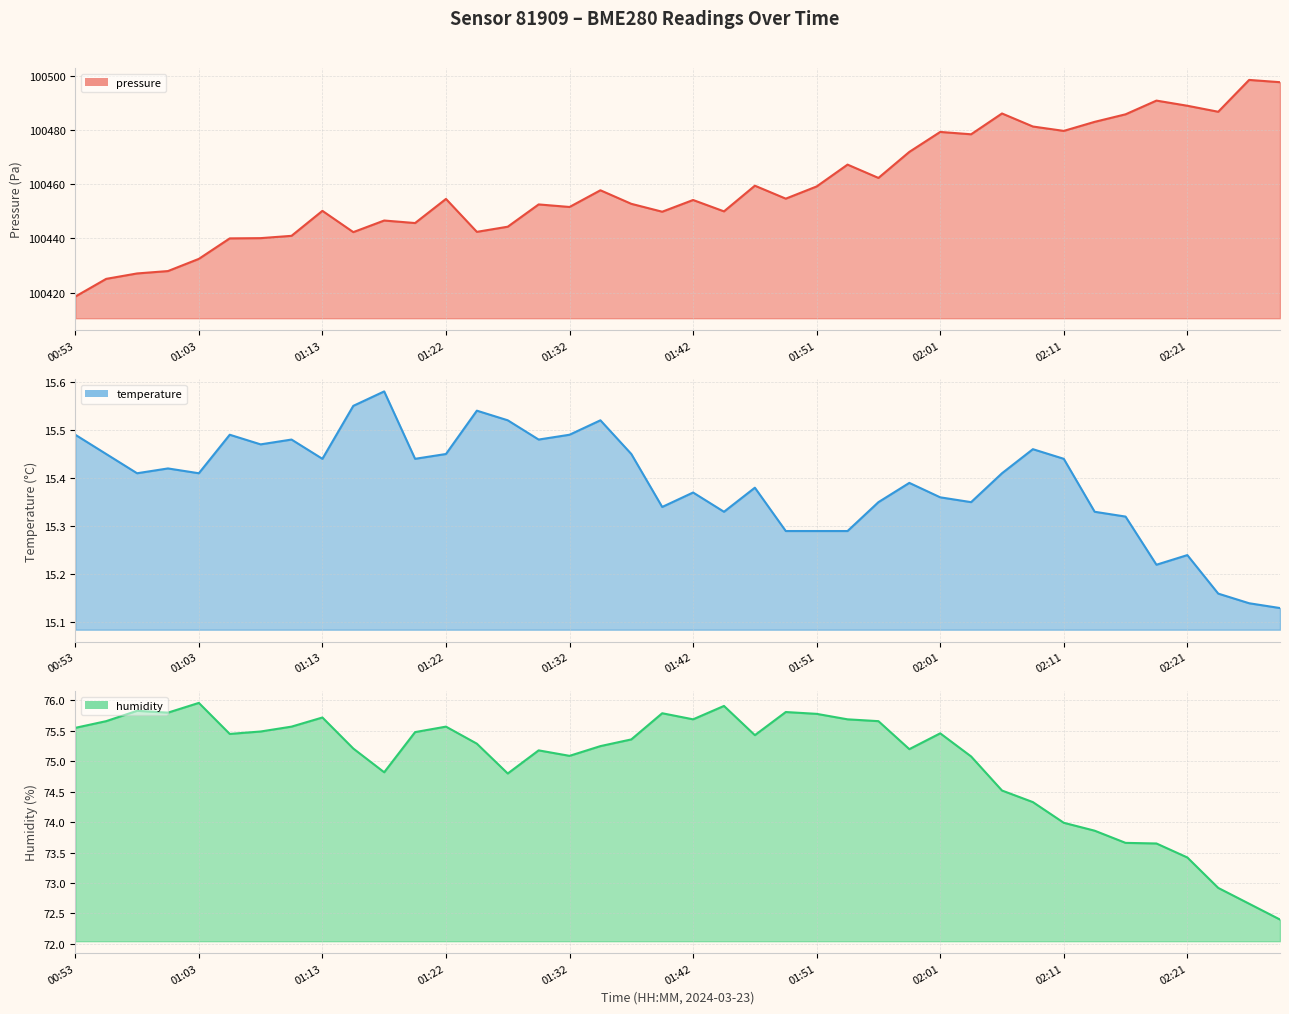

What is the spread (max minus min) of values at 25?

100451.9